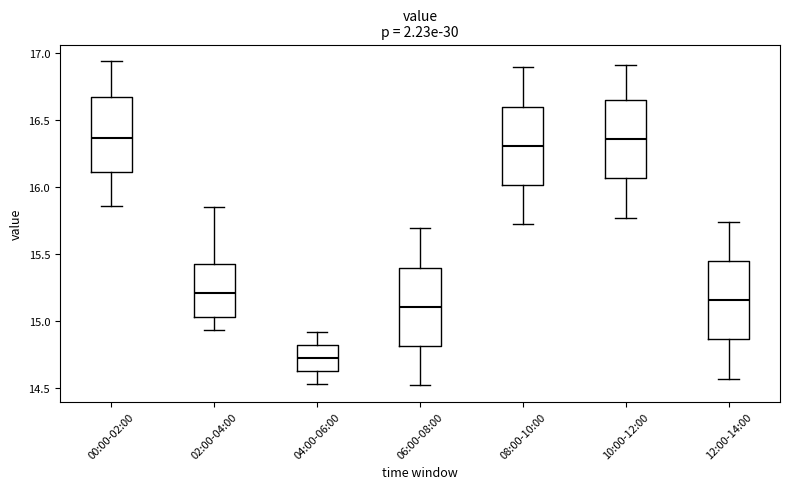

Reading left to right, transcribe this box plot: for each box, give where its median line is, the range the box spans, and where its two whiskers end, as read against the y-axis. The values are not printed on the chart, so give them approximately, as read against the axis.

00:00-02:00: median 16.35, box 16.10 to 16.65, whiskers 15.85 to 16.95
02:00-04:00: median 15.20, box 15.05 to 15.45, whiskers 14.95 to 15.85
04:00-06:00: median 14.75, box 14.65 to 14.80, whiskers 14.55 to 14.90
06:00-08:00: median 15.10, box 14.80 to 15.40, whiskers 14.50 to 15.70
08:00-10:00: median 16.30, box 16.00 to 16.60, whiskers 15.70 to 16.90
10:00-12:00: median 16.35, box 16.05 to 16.65, whiskers 15.75 to 16.90
12:00-14:00: median 15.15, box 14.85 to 15.45, whiskers 14.55 to 15.75